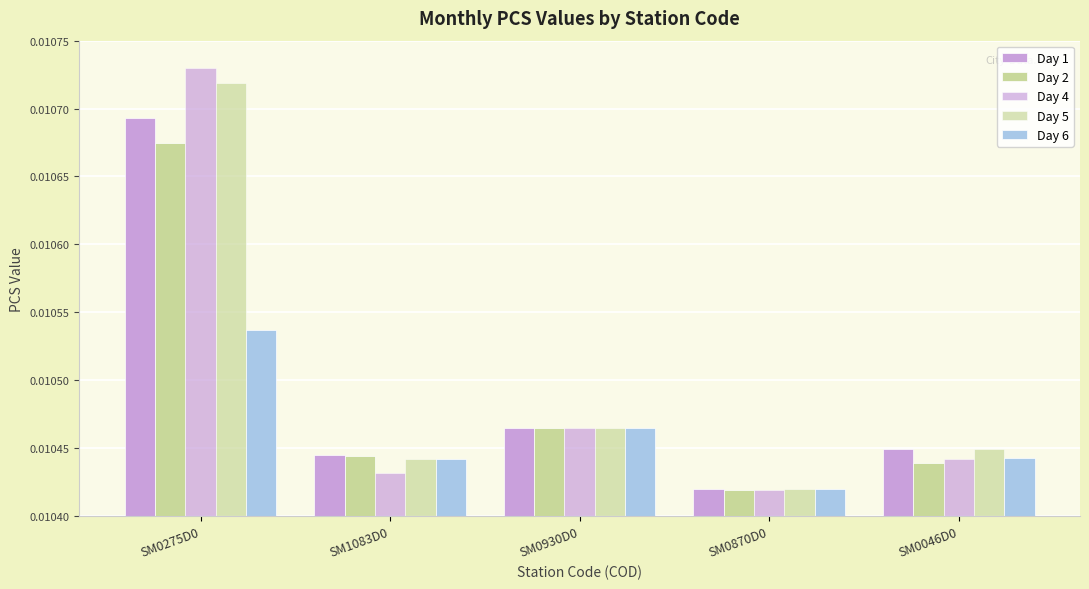

What is the sum of all Day 2 values?

0.1